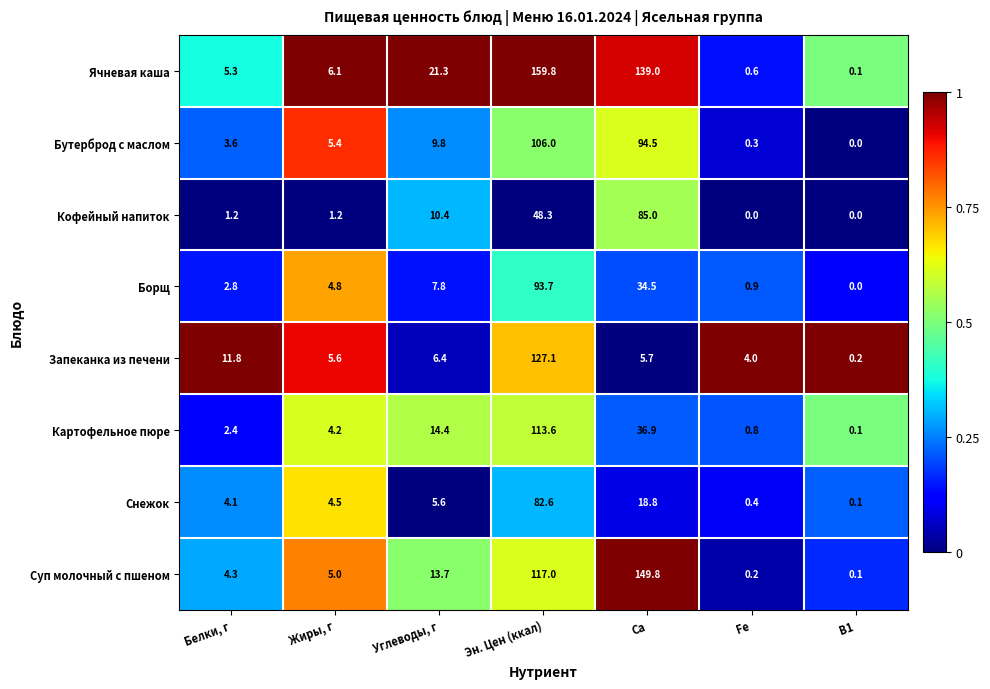

Where does the Бутерброд с маслом series first go above 5?

Жиры, г